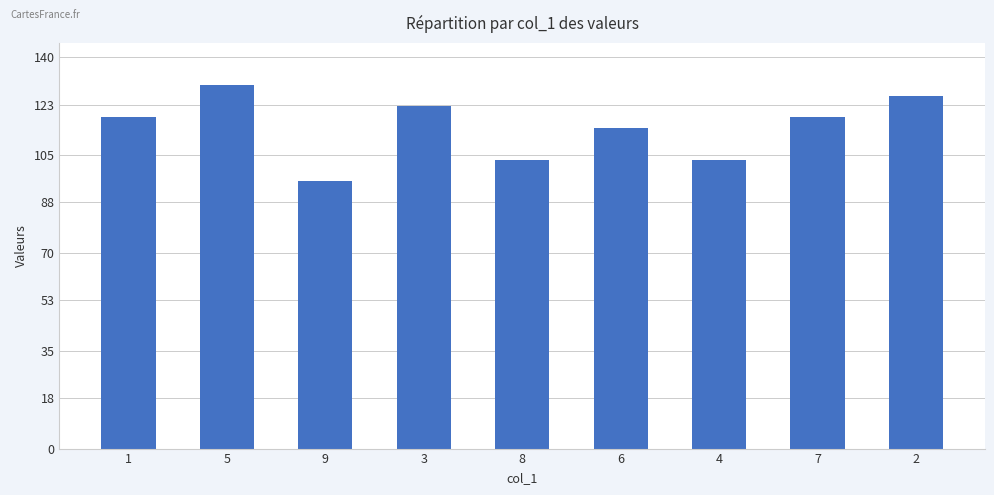

What is the sum of the values at 5 and 7?

248.5